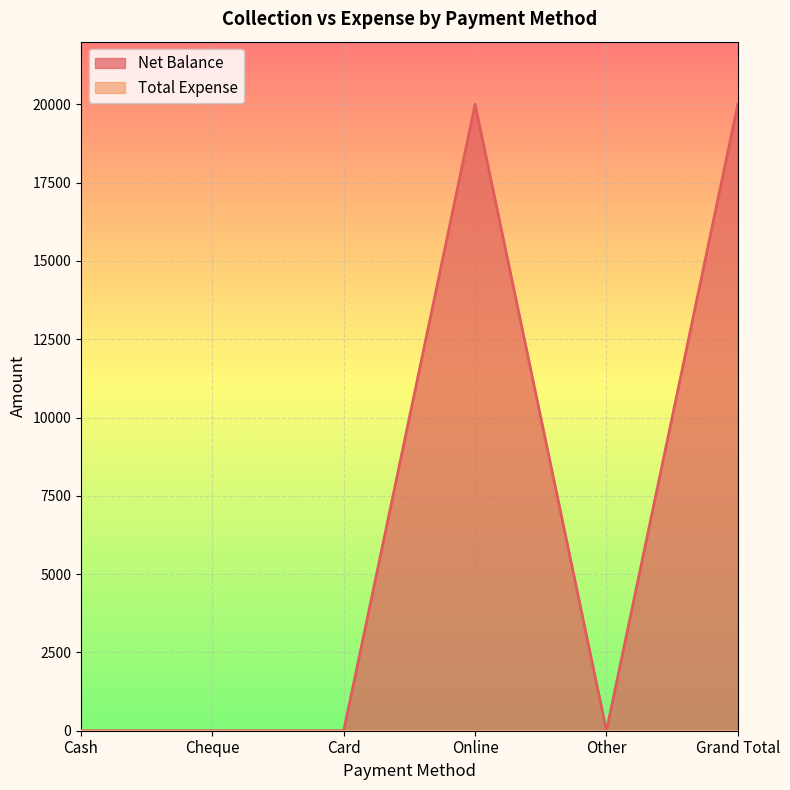

Where is the first local minimum?

Other